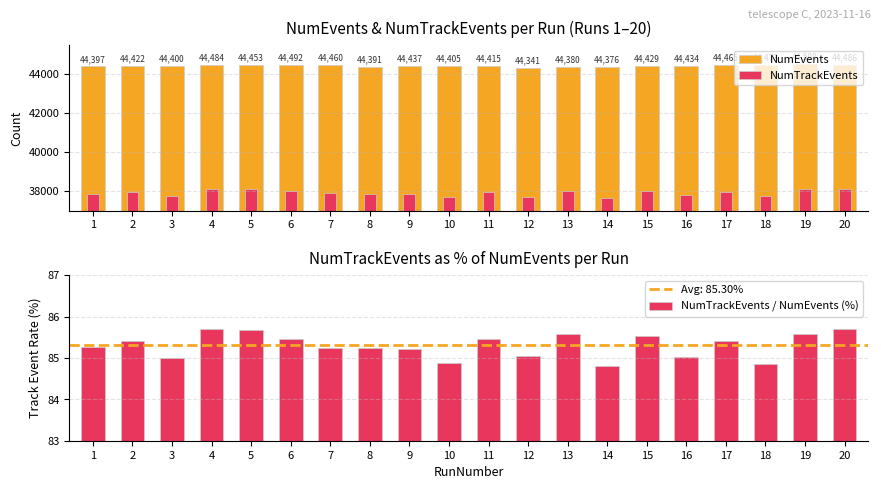

What is the maximum value shown in the chart?

44508.0